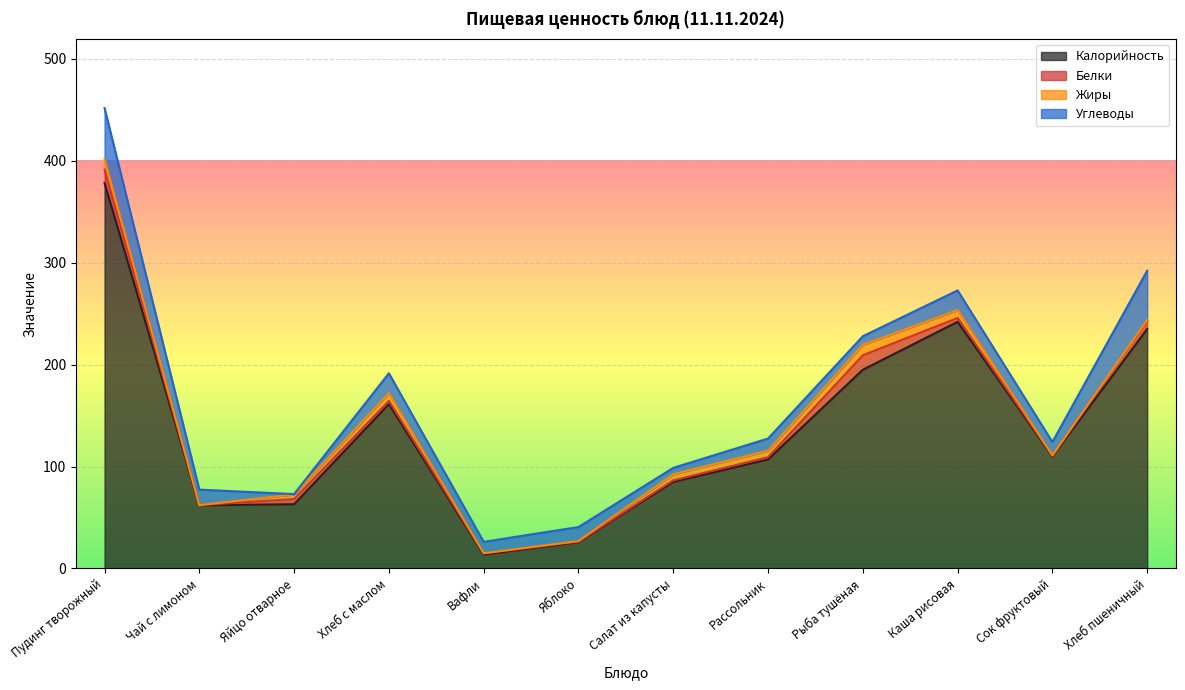

At which category does Жиры reach its first local valley?

Чай с лимоном